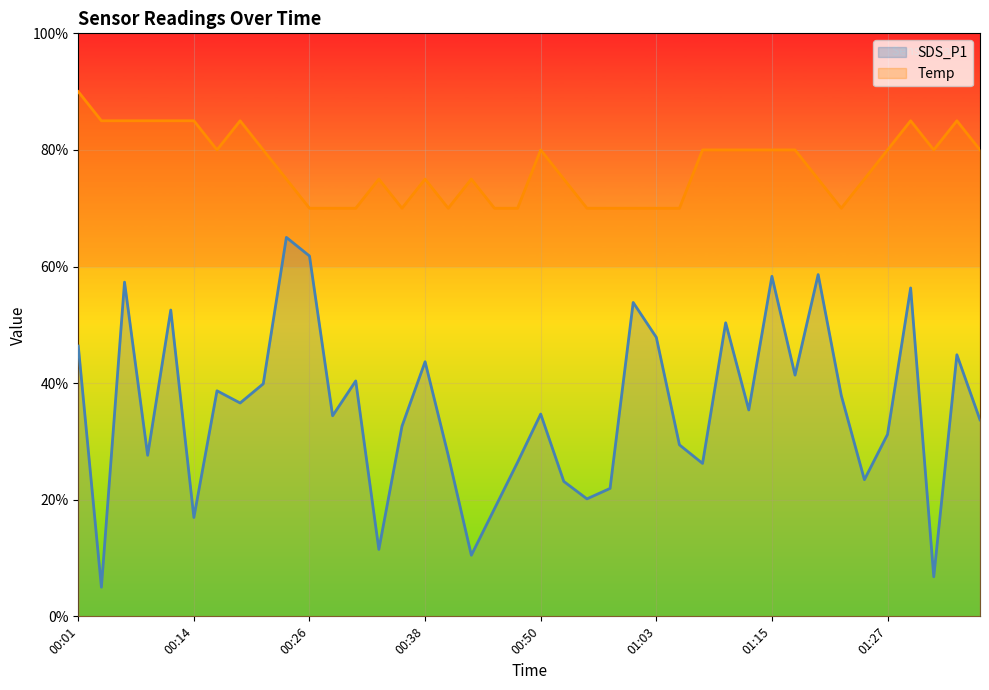

Is the value of SDS_P1 at 00:24 greater than the value of Temp at 00:09?

No